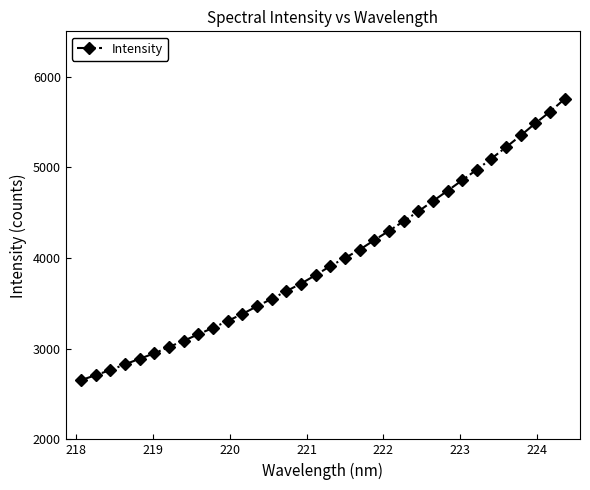

What is the difference between the second highest and second lowest values?

2905.0